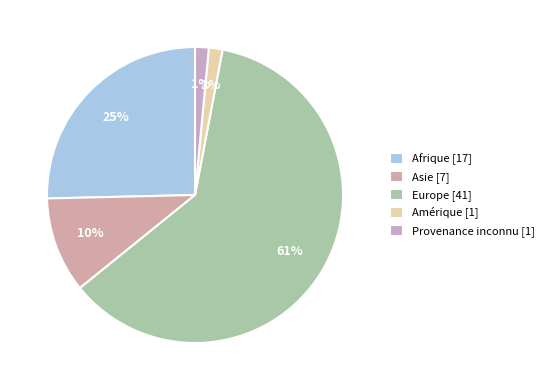

Rank the categories by value from highest to lowest.

Europe, Afrique, Asie, Amérique, Provenance inconnu